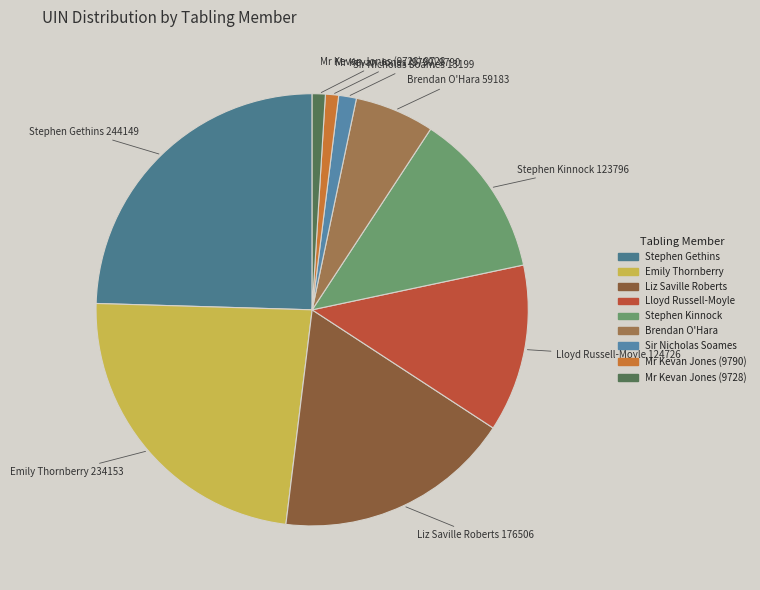

Which category has the biggest portion of the pie?

Stephen Gethins